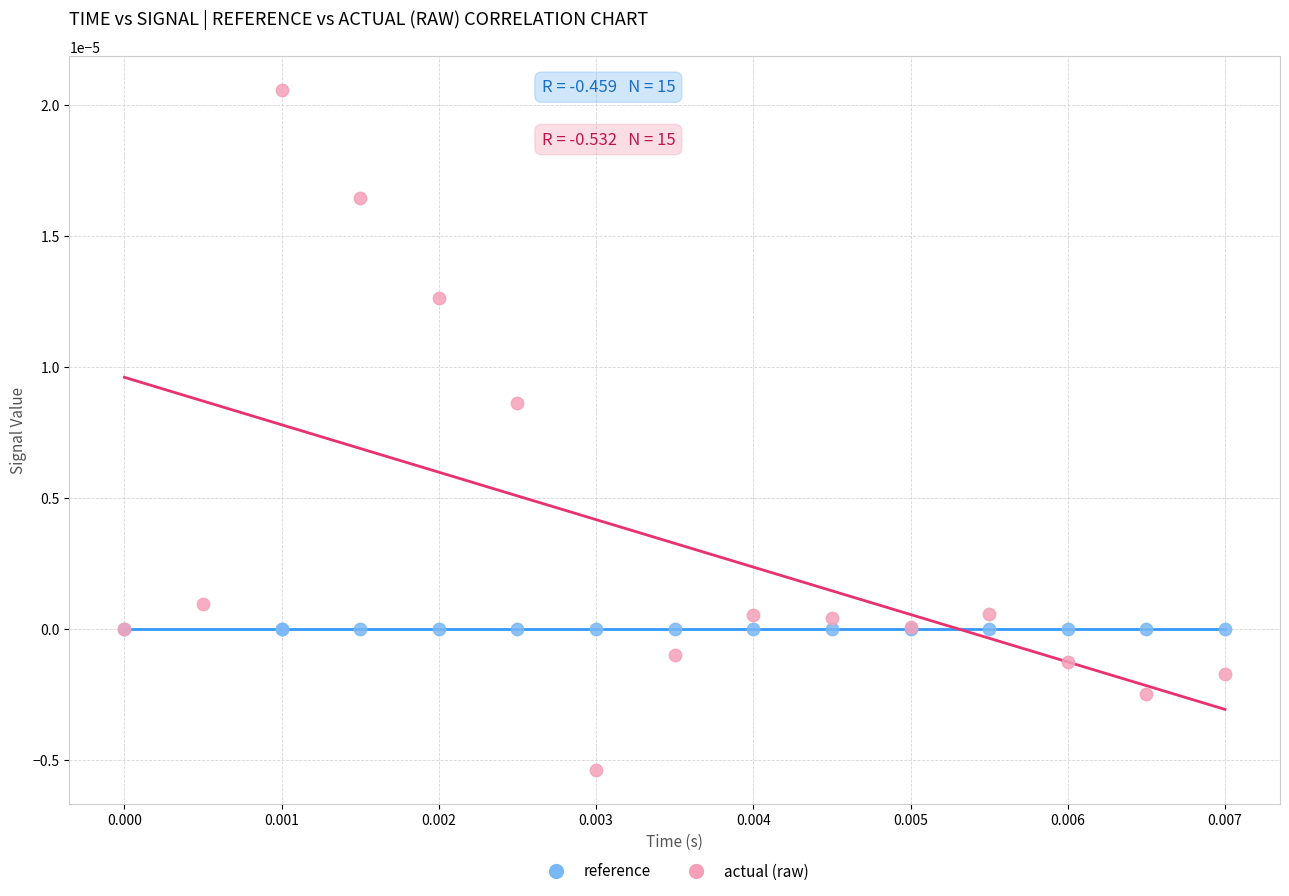

Which series reaches the maximum Y coordinate?

actual (raw)